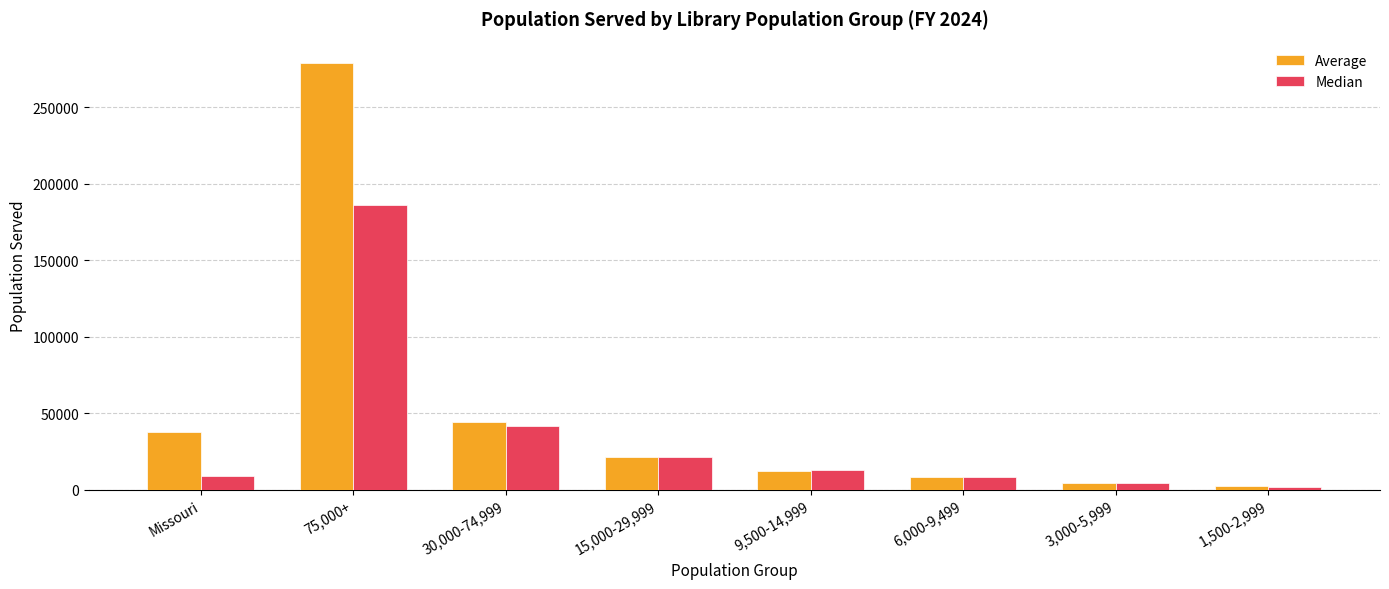

Is it true that Median equals 185785.0 at 75,000+?

True